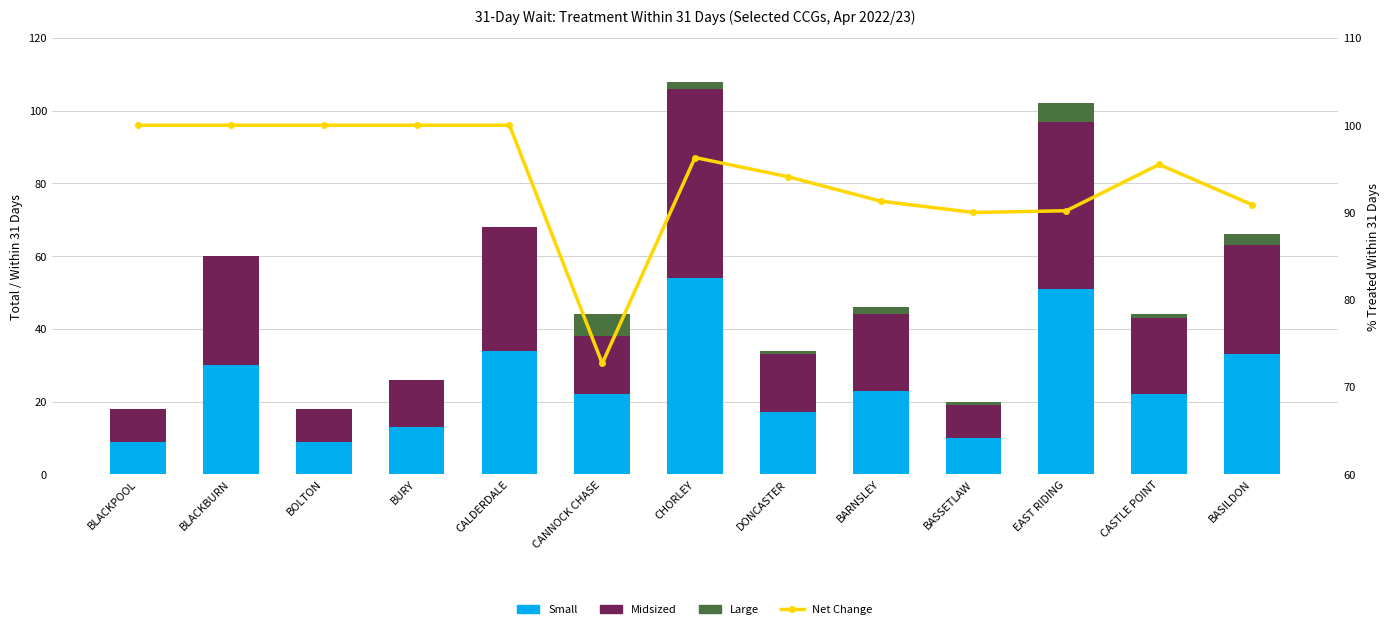

At which label does Large reach its minimum?

BLACKPOOL